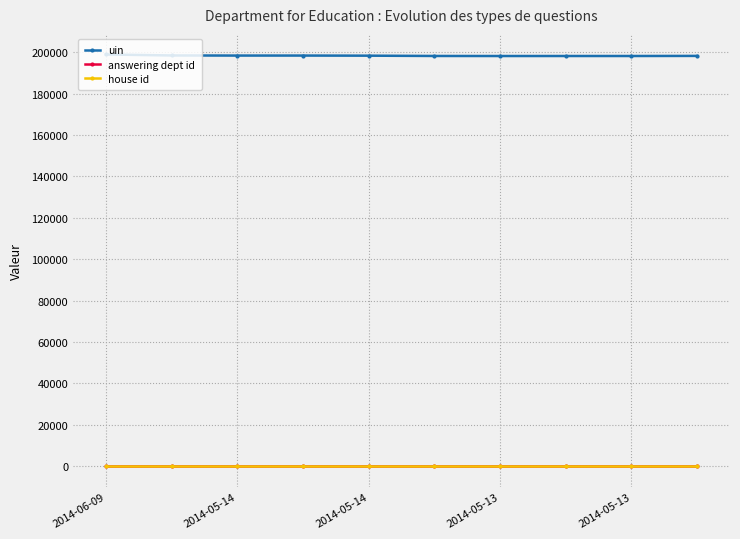

Which series has the widest spread of values?

uin